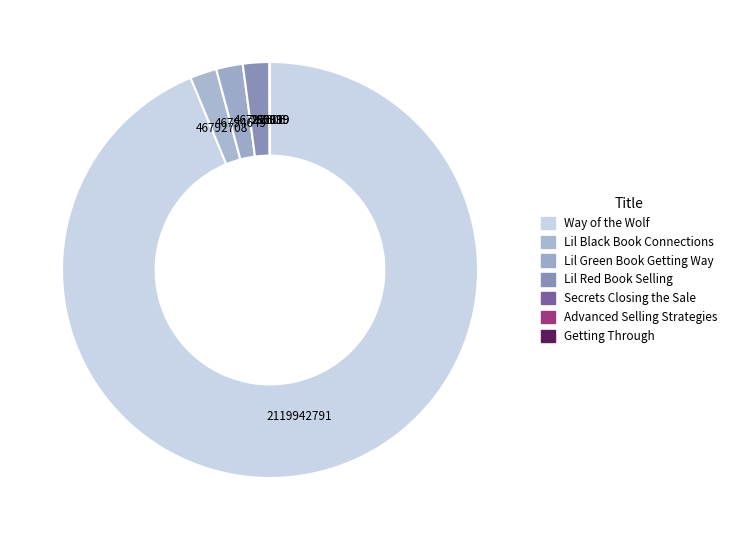

To the nearest percent, what is the average slice percentage?

14%